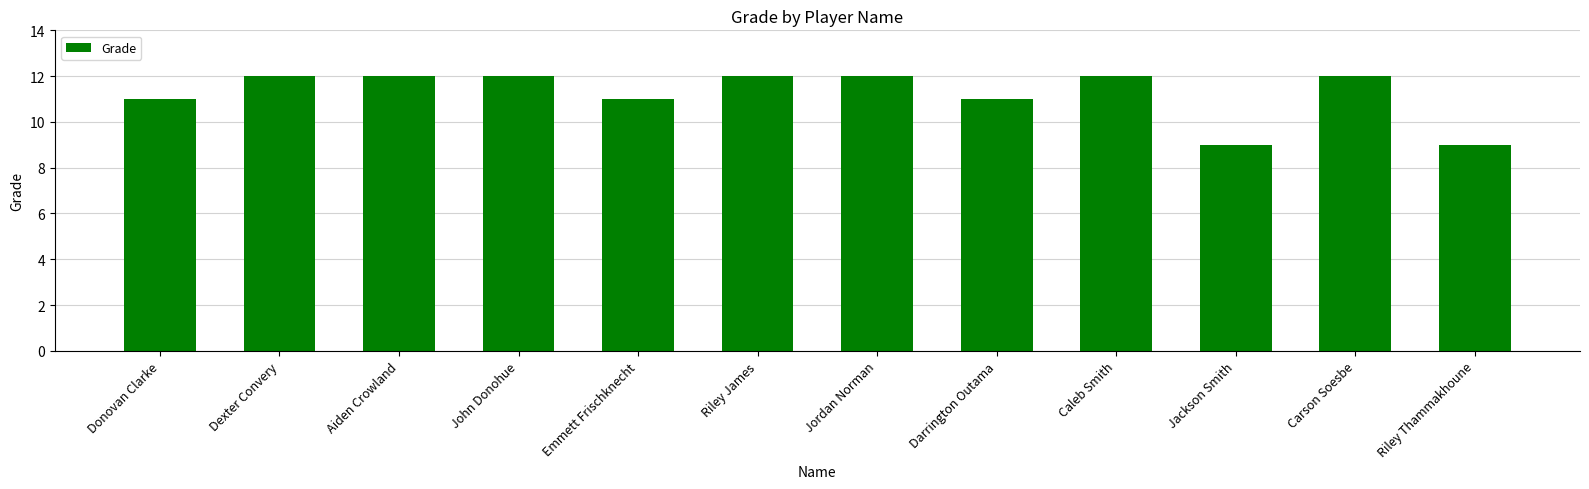

What is the difference between the values at Carson Soesbe and Riley Thammakhoune?

3